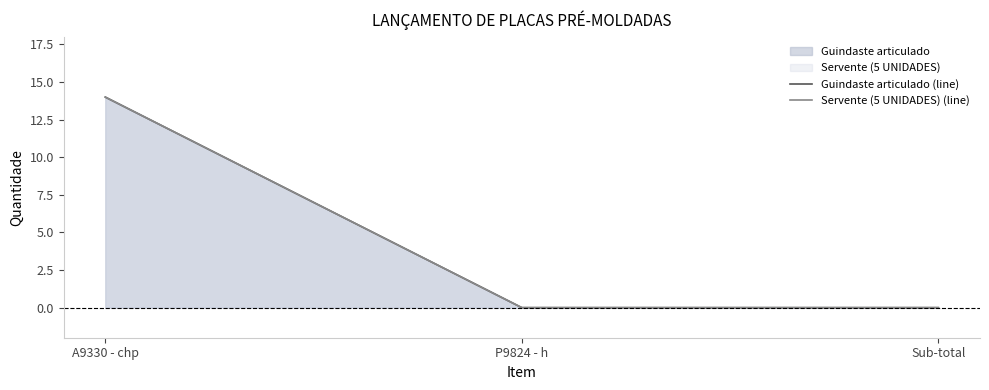

Reading left to right, transcribe all the data shown in this chart.

Guindaste articulado (line): 14	0	0
Servente (5 UNIDADES) (line): 14	0	0